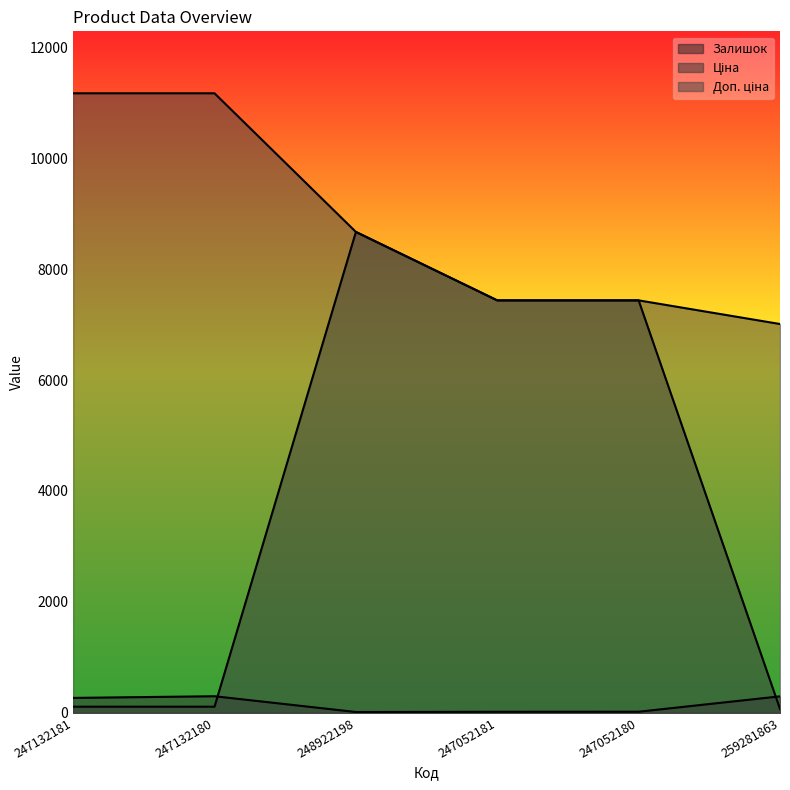

What is the value of the Доп. ціна point at the 4th from the left?

7436.2